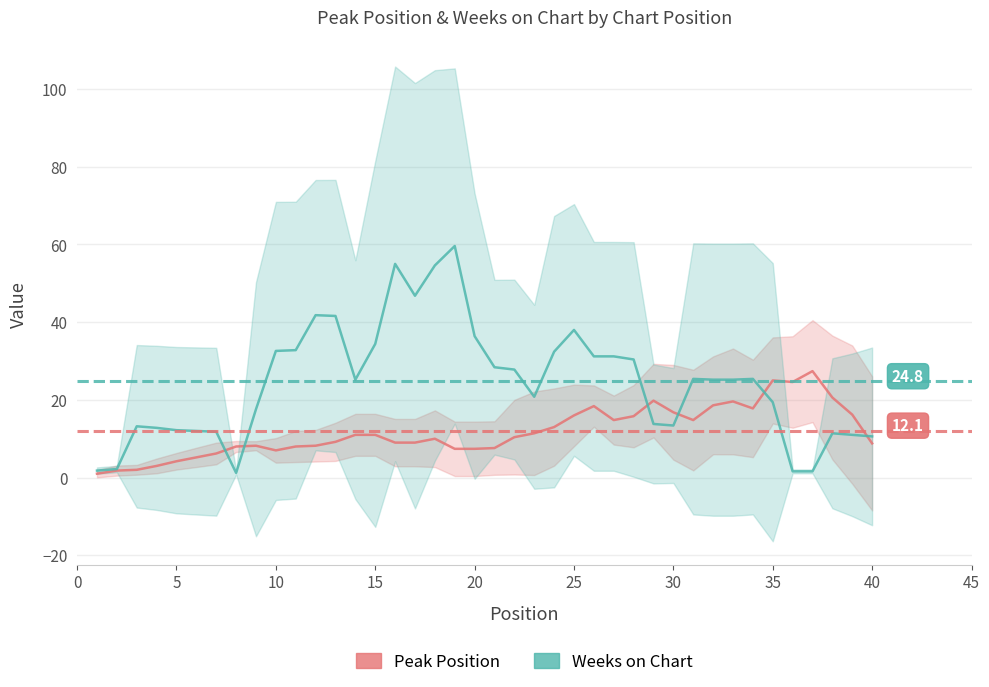

Rank the series by their maximum value, from highest to lowest.

Weeks on Chart, Peak Position